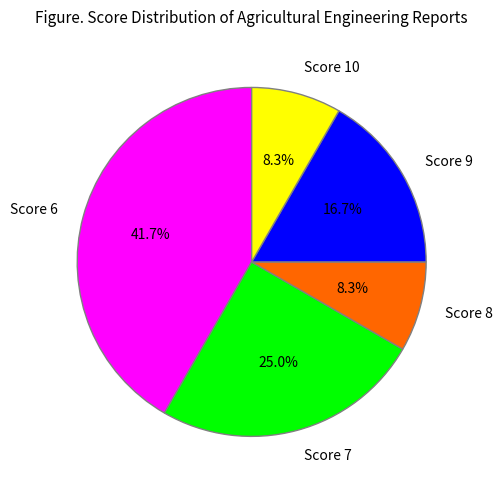

What is the largest slice in the pie chart?

Score 6